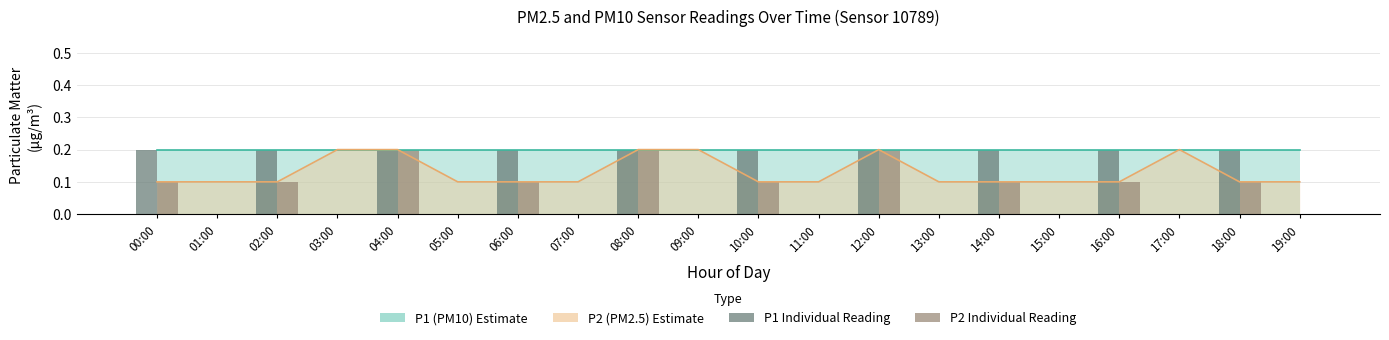

Which series has the largest total across all categories?

P1 bar